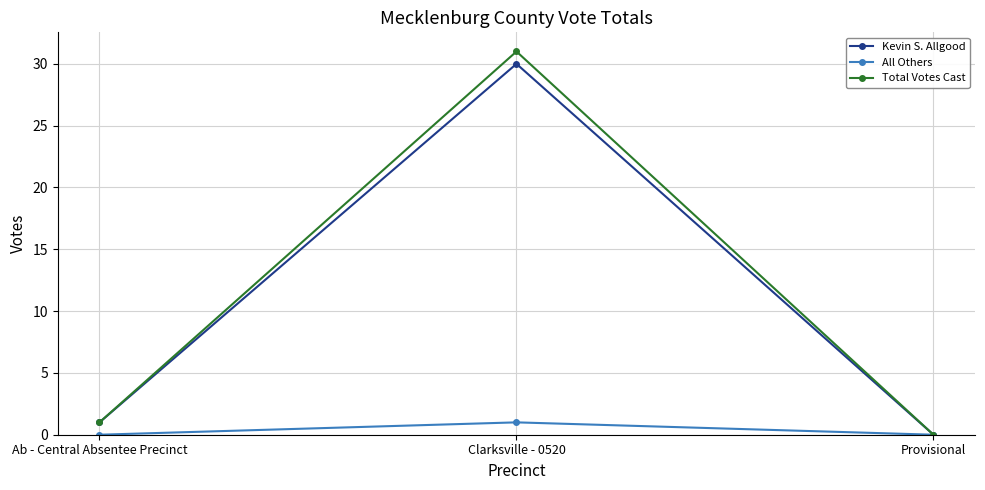

Which series changed the most between Clarksville - 0520 and Provisional?

Total Votes Cast